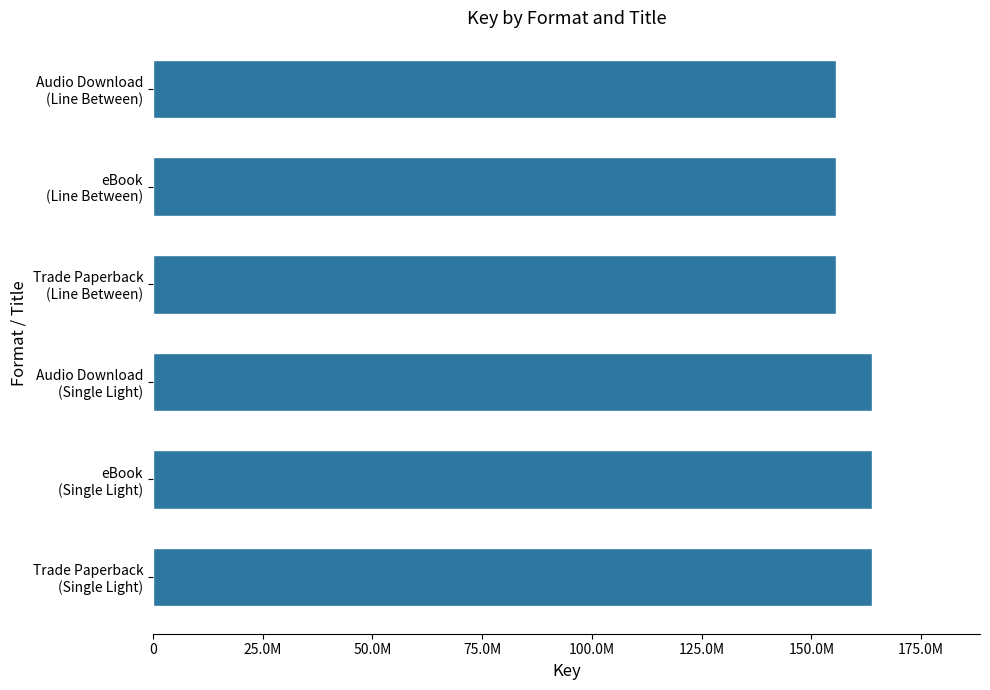

What is the maximum value shown in the chart?

163816353